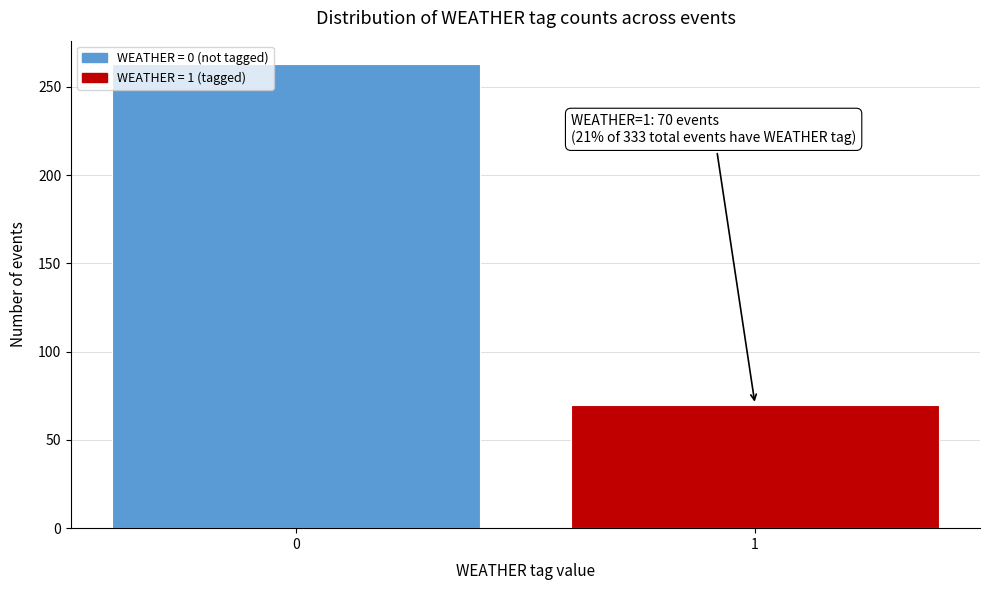

Reading left to right, transcribe all the data shown in this chart.

263	70